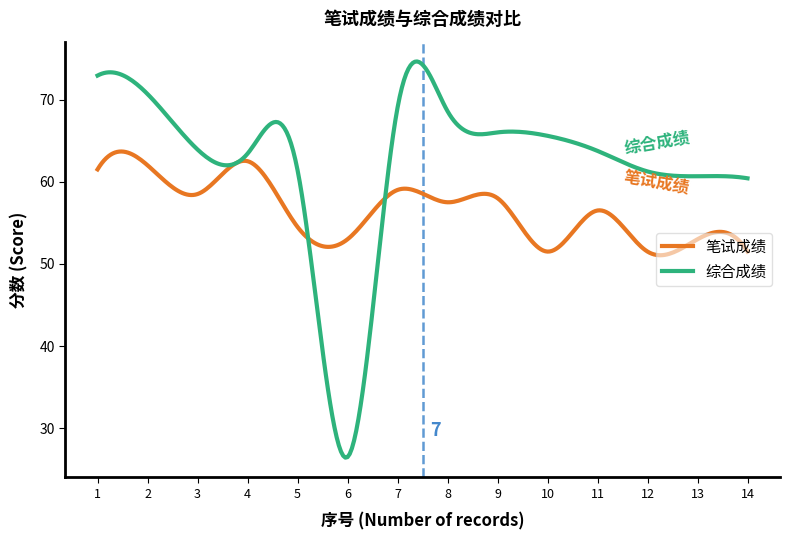

List the series in order of their overall mean, highest first.

综合成绩, 笔试成绩